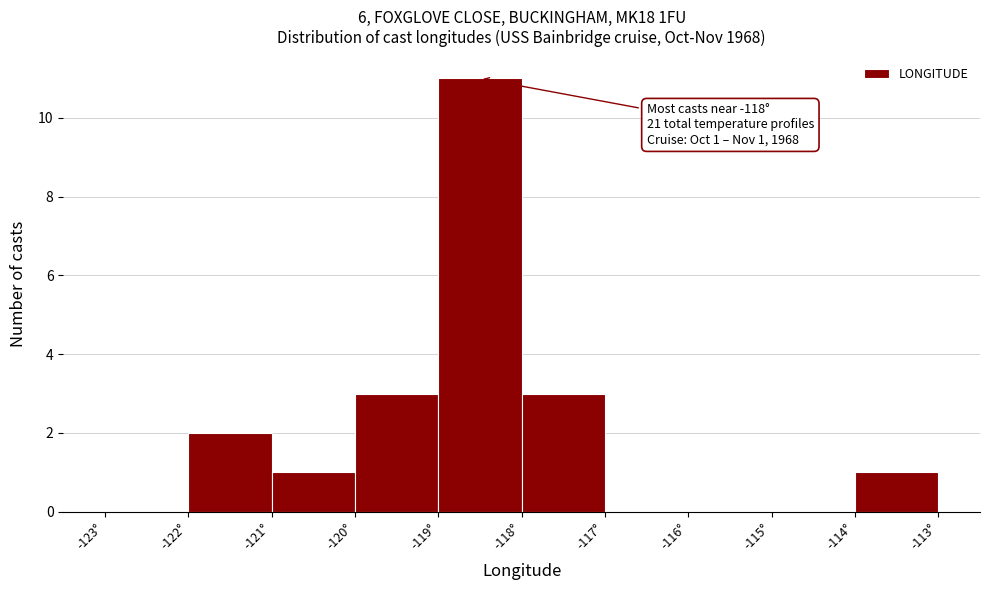

Over which range of the x-axis is the bar tallest?

-119 to -118